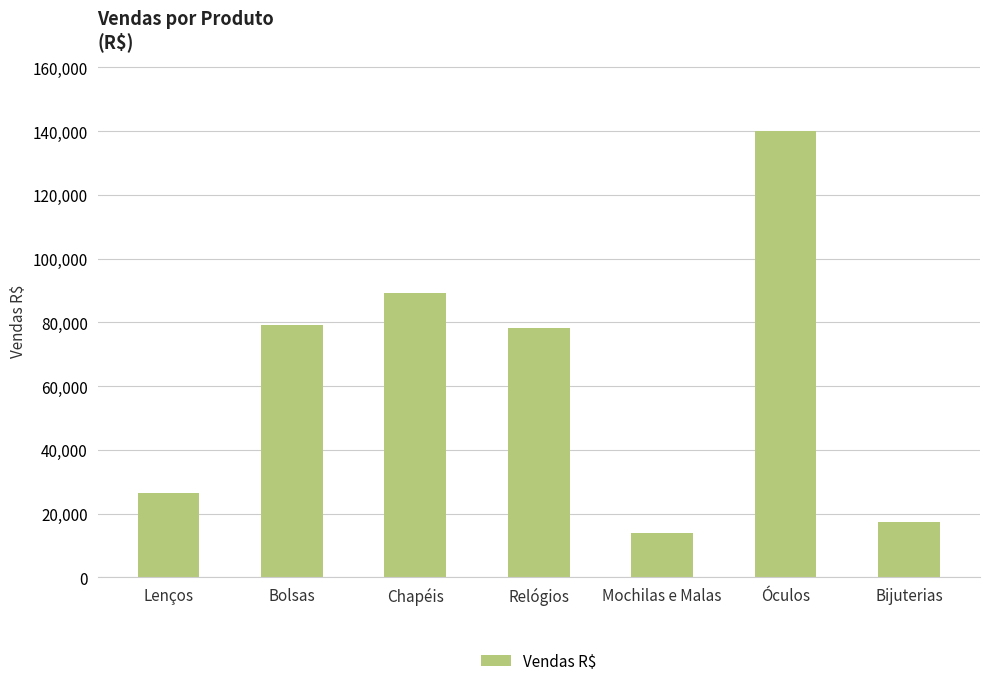

What is the sum of all values?

444744